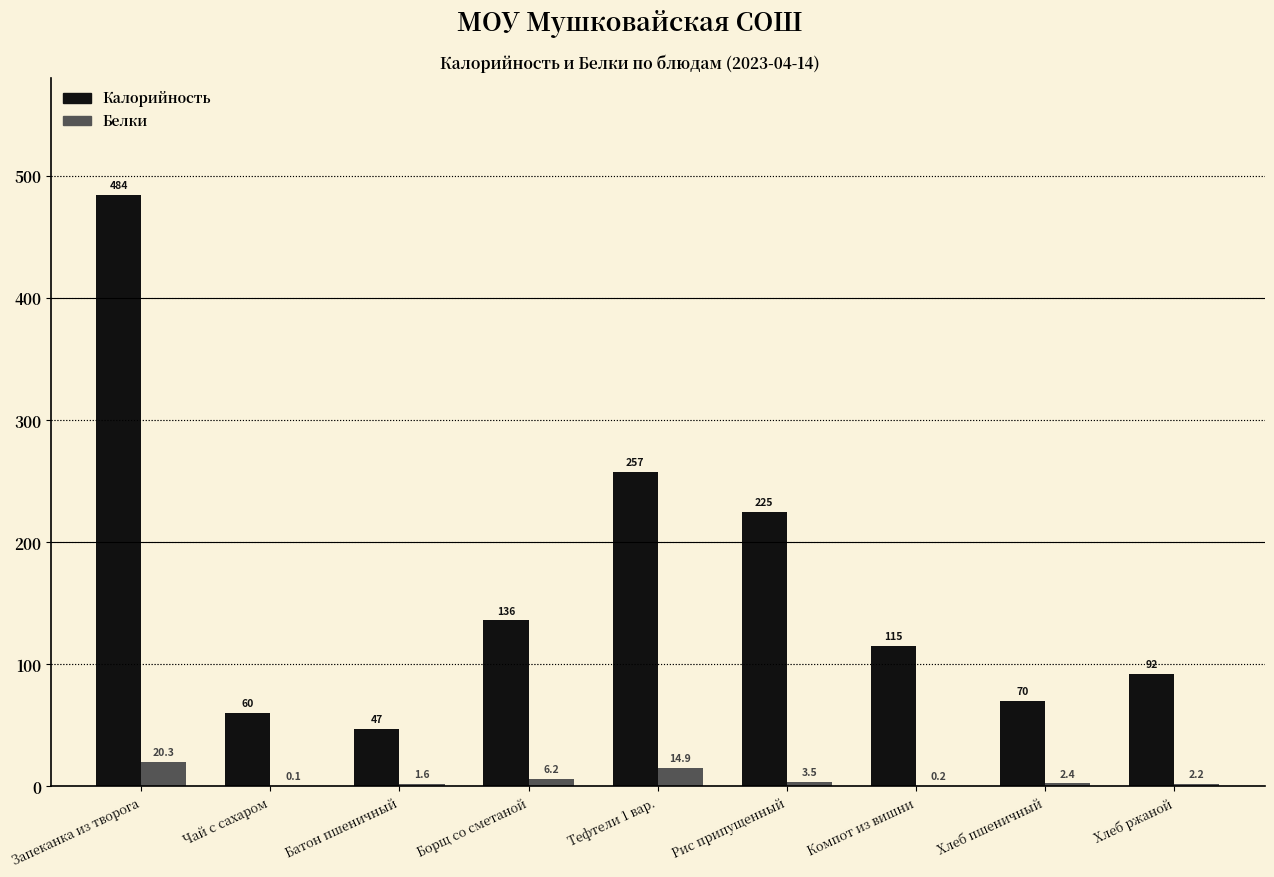

Which series changed the most between Рис припущенный and Хлеб пшеничный?

Калорийность